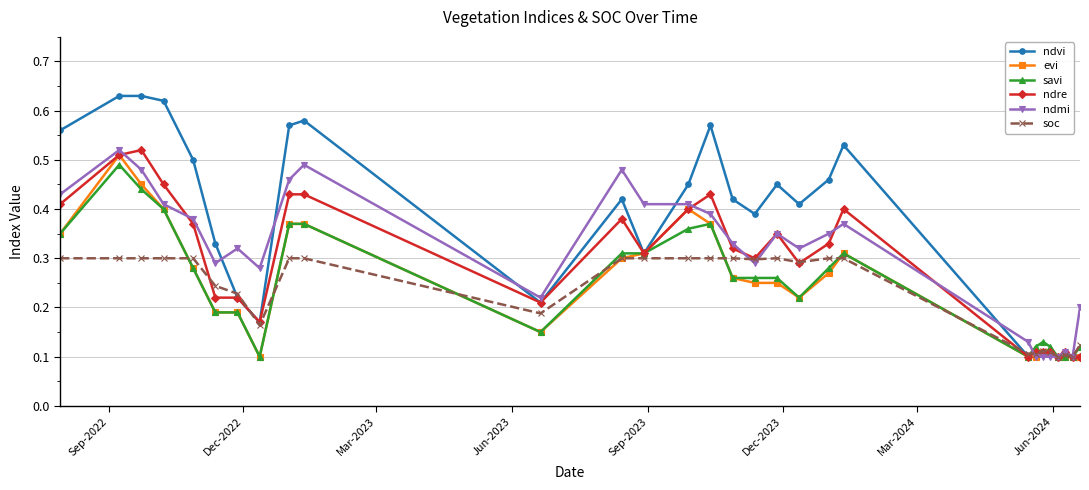

How many evi values are between 0 and 1?

29